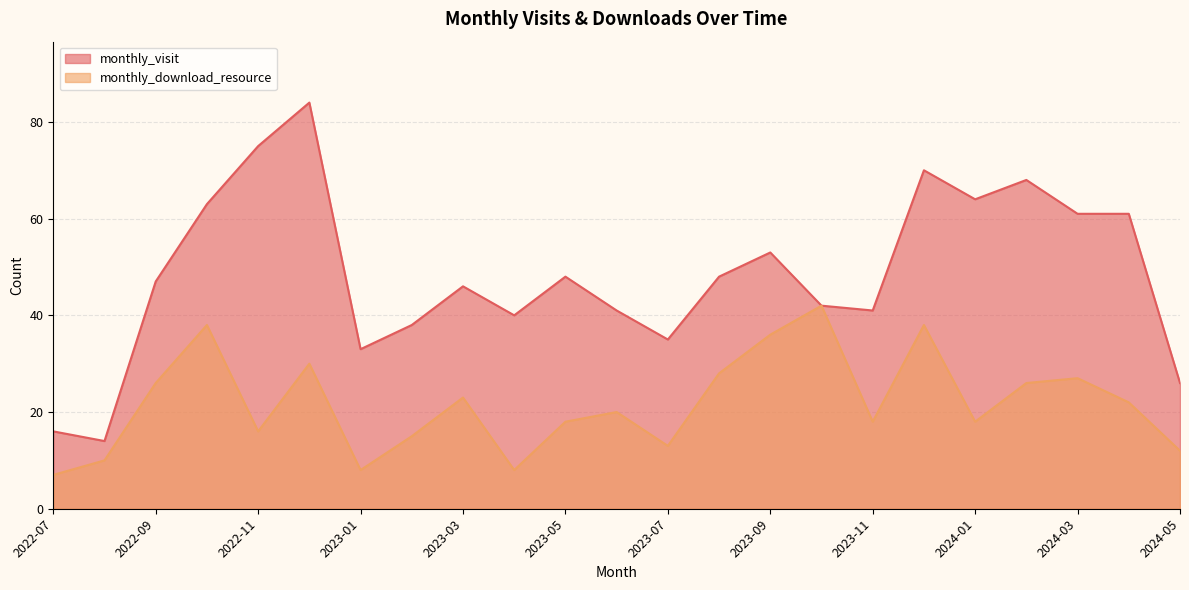

What is the label of the 15th point from the right?

2023-03